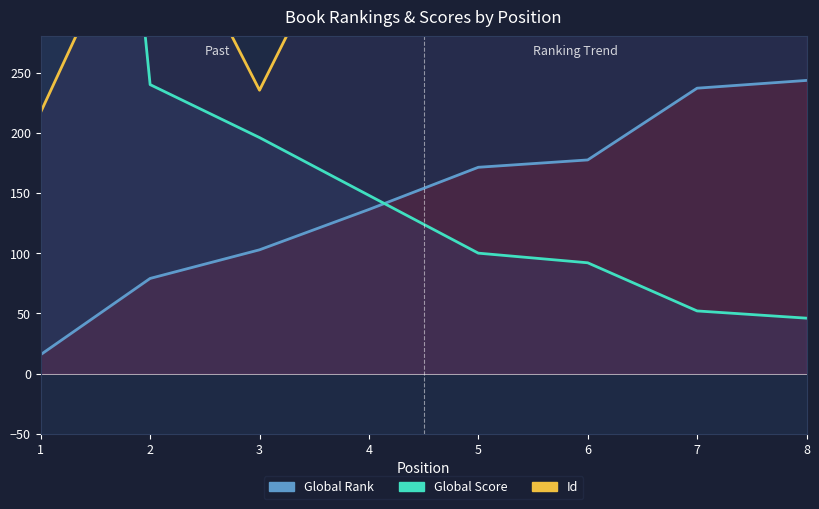

List the labels in order of Id value, smallest first.

1, 3, 2, 4, 8, 6, 5, 7